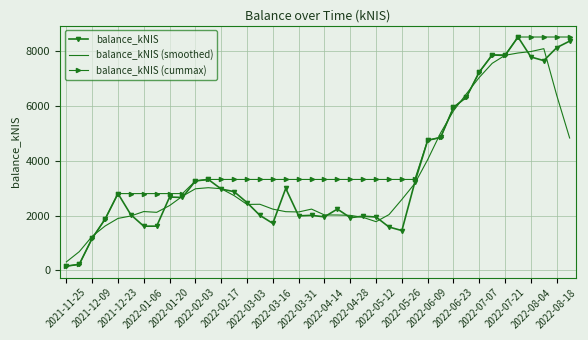

Which series has the largest total across all categories?

balance_kNIS (cummax)